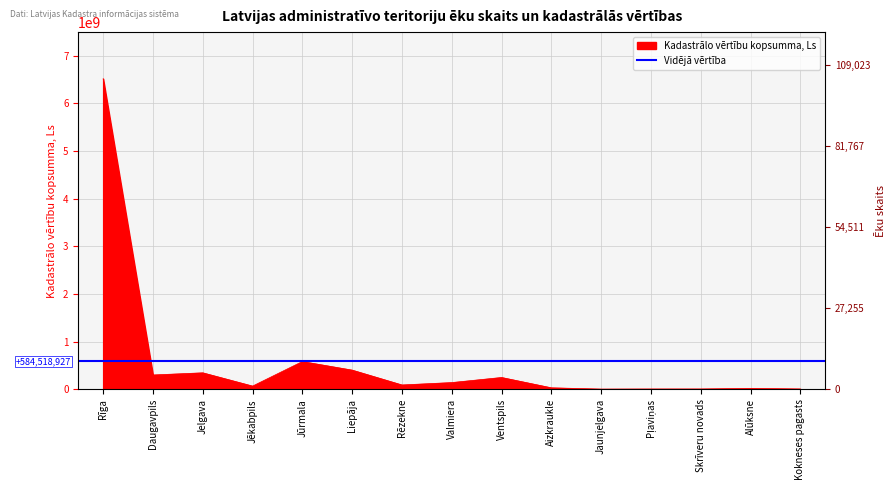

Reading left to right, transcribe all the data shown in this chart.

Rīga=6518300092	Daugavpils=300195668	Jelgava=345579601	Jēkabpils=67020767	Jūrmala=581925076	Liepāja=402083081	Rēzekne=90651196	Valmiera=140800497	Ventspils=247541269	Aizkraukle=30752184	Jaunjelgava=4078492	Pļaviņas=6103998	Skrīveru novads=6610497	Alūksne=19343119	Kokneses pagasts=6798367